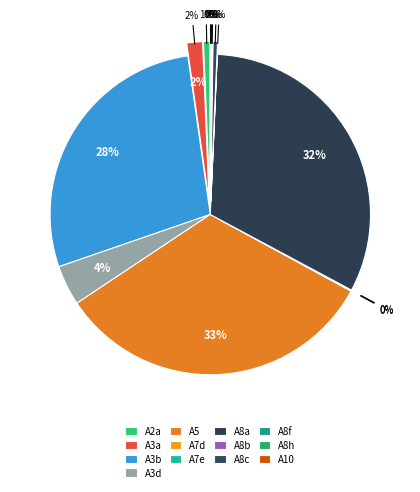

The A10 slice represents 1% of the pie. True or false?

False